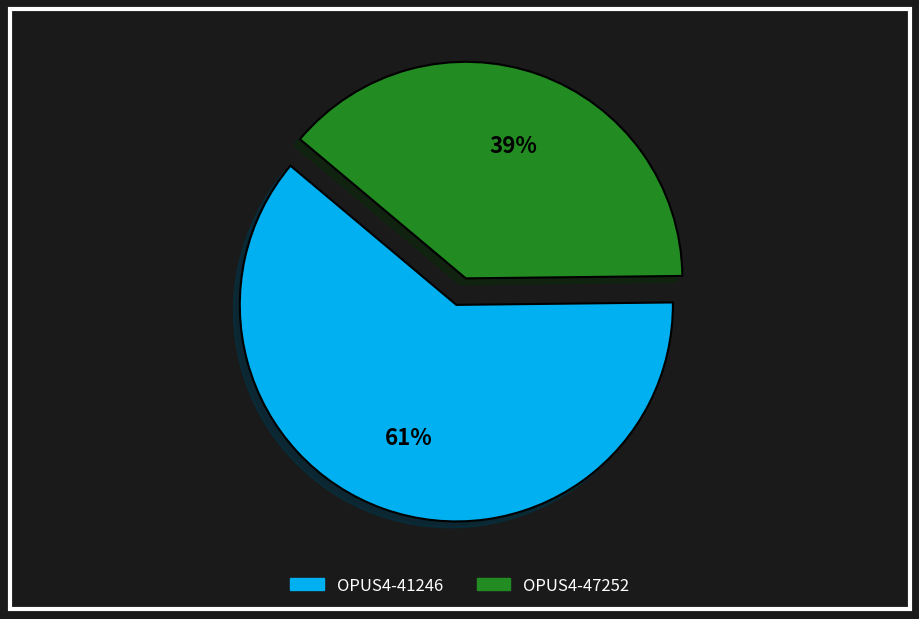

Count the number of slices in the pie.

2